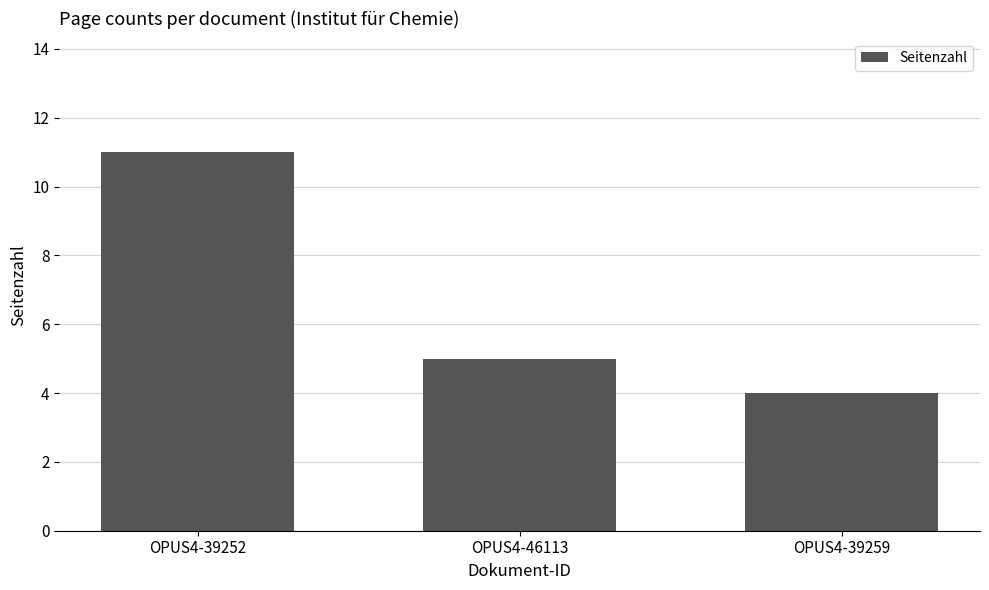

What is the minimum value shown in the chart?

4